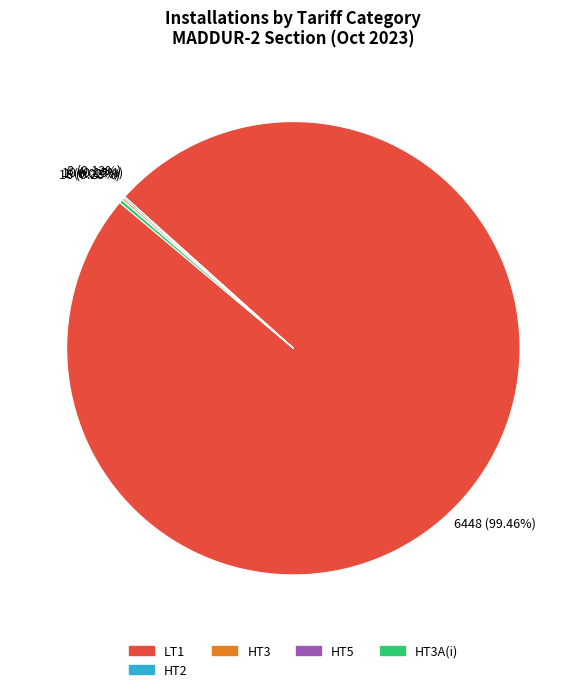

Is there a majority slice in this chart?

Yes